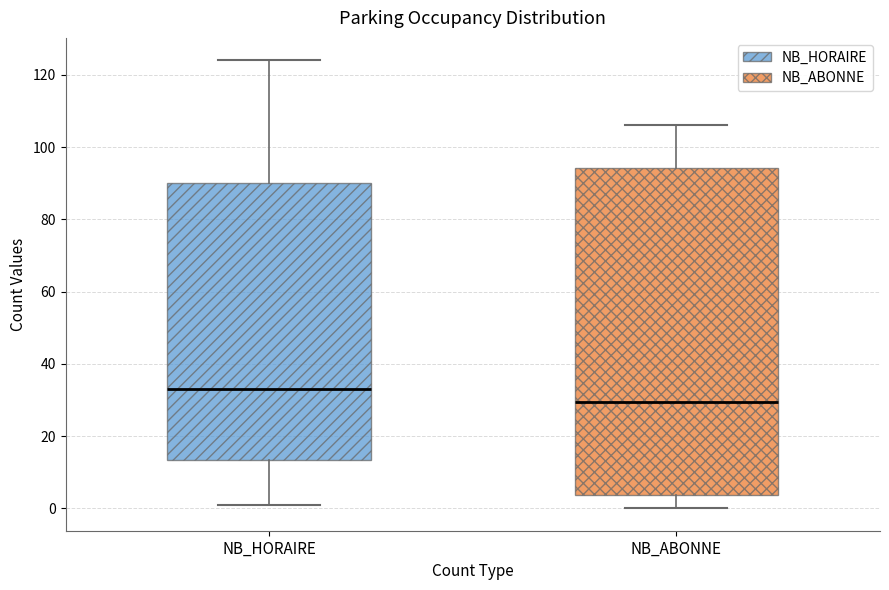

Reading left to right, read every box against the y-axis: the position of its median line, the range the box covers, and the ends of its whiskers. The values are not printed on the chart, so give them approximately, as read against the axis.

NB_HORAIRE: median 34, box 14 to 90, whiskers 2 to 124
NB_ABONNE: median 30, box 4 to 94, whiskers 0 to 106